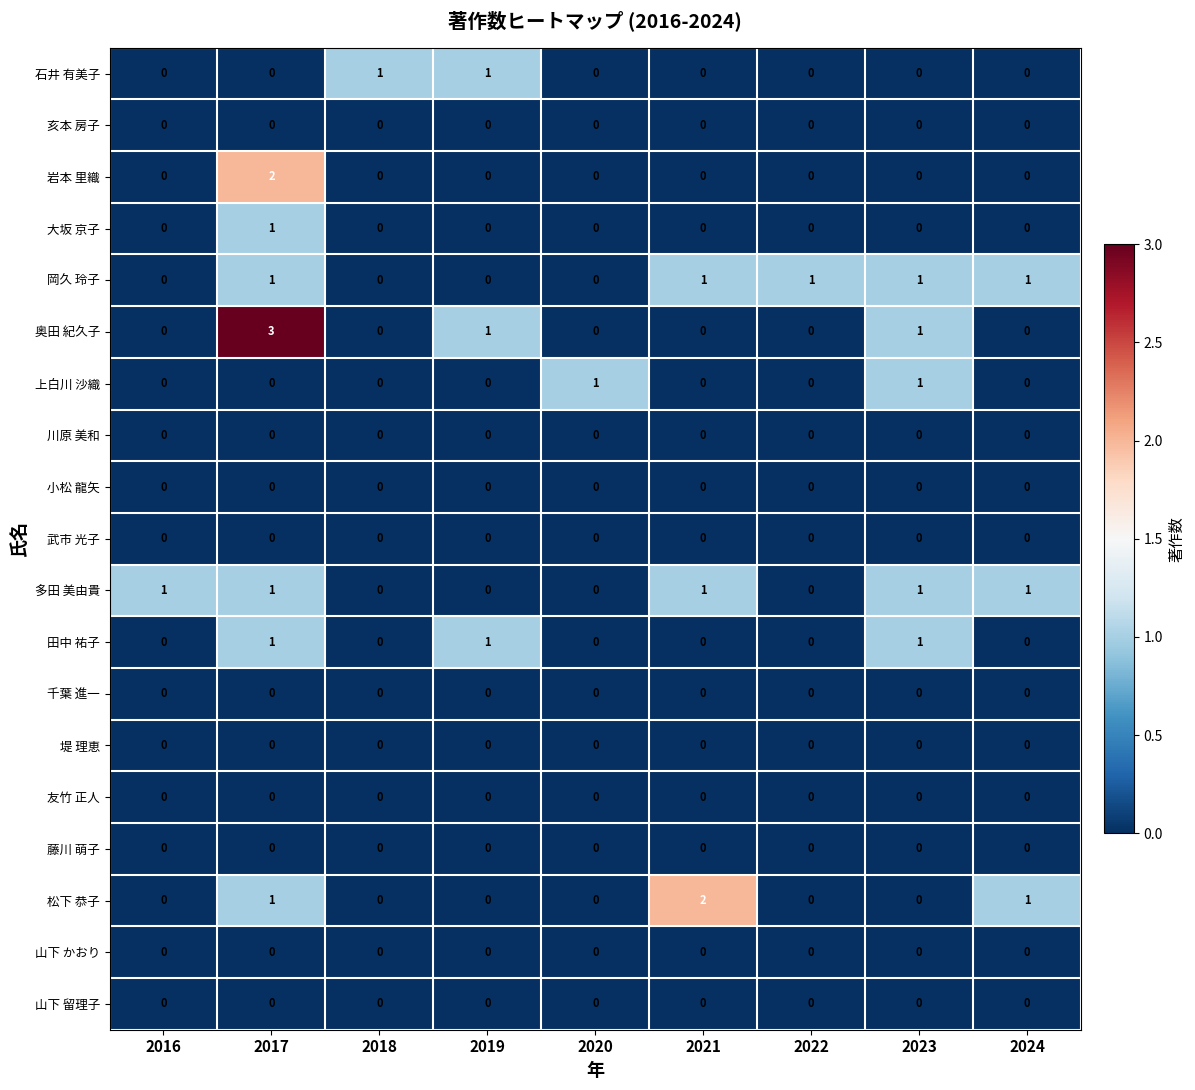

True or false: 岩本 里織 has a value of -1 at 2023.

False